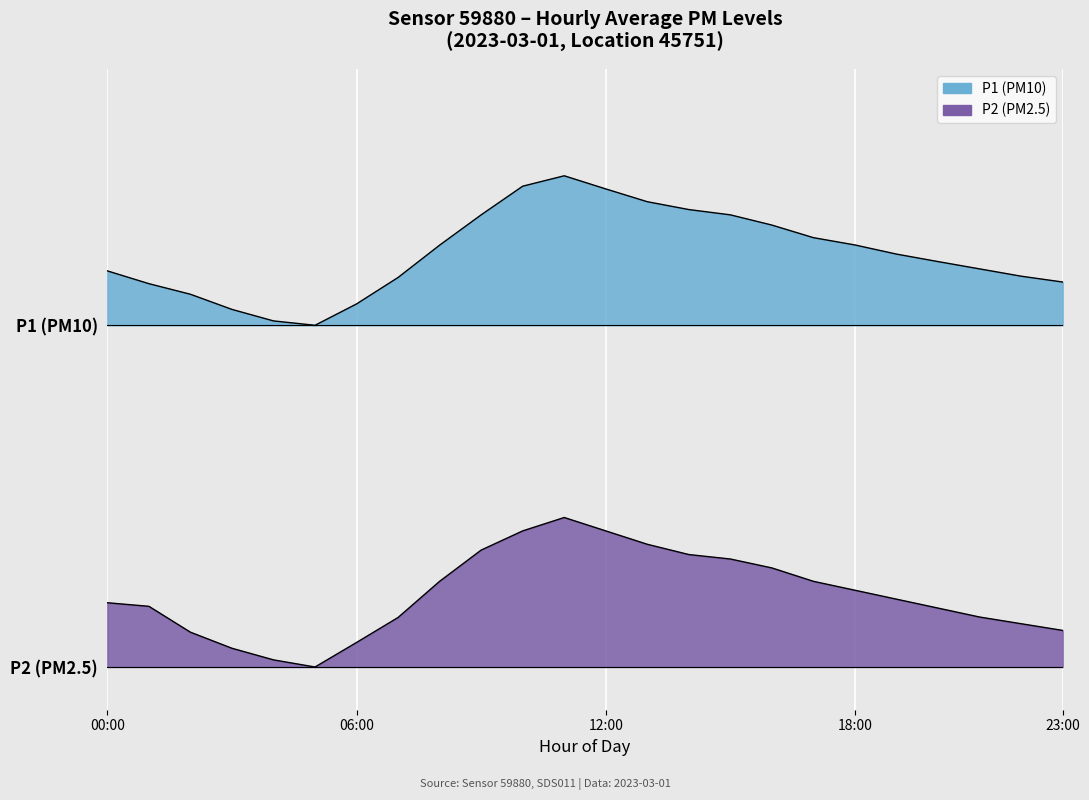

What is the approximate value of P1 at 23:00?

9.0